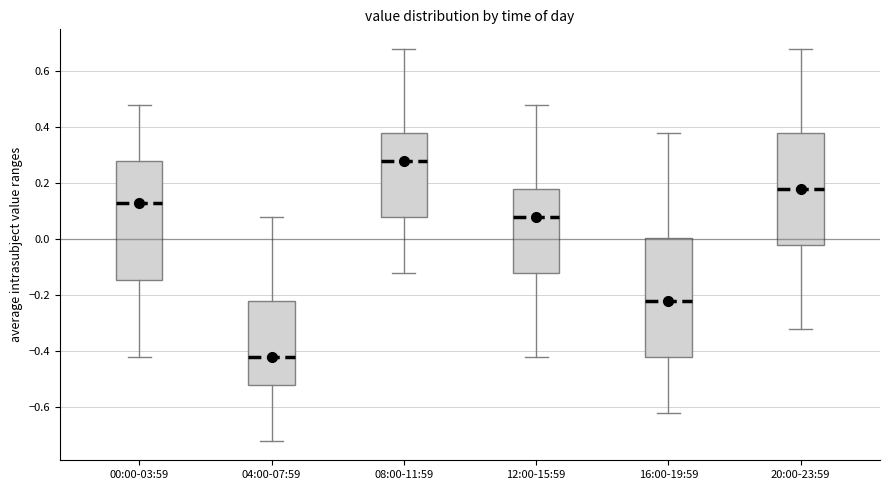

Reading left to right, read every box against the y-axis: the position of its median line, the range the box covers, and the ends of its whiskers. The values are not printed on the chart, so give them approximately, as read against the axis.

00:00-03:59: median 0.12, box -0.14 to 0.28, whiskers -0.42 to 0.48
04:00-07:59: median -0.42, box -0.52 to -0.22, whiskers -0.72 to 0.08
08:00-11:59: median 0.28, box 0.08 to 0.38, whiskers -0.12 to 0.68
12:00-15:59: median 0.08, box -0.12 to 0.18, whiskers -0.42 to 0.48
16:00-19:59: median -0.22, box -0.42 to 0.00, whiskers -0.62 to 0.38
20:00-23:59: median 0.18, box -0.02 to 0.38, whiskers -0.32 to 0.68